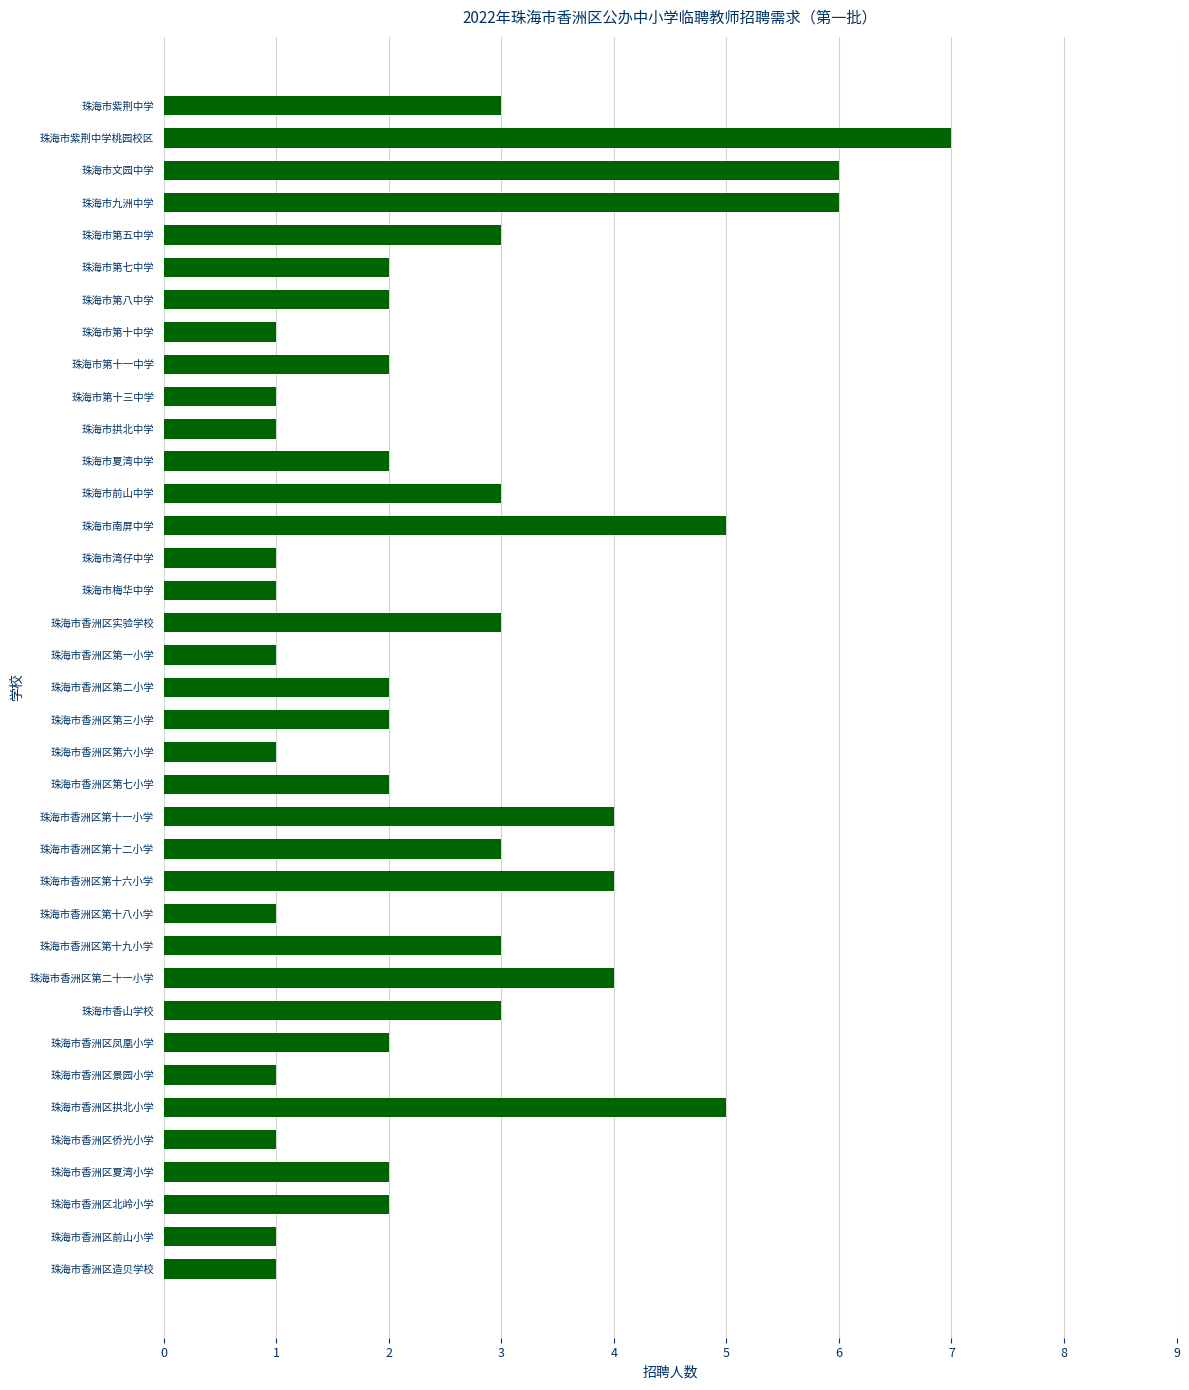

Which has a higher value, 珠海市香洲区第十六小学 or 珠海市梅华中学?

珠海市香洲区第十六小学